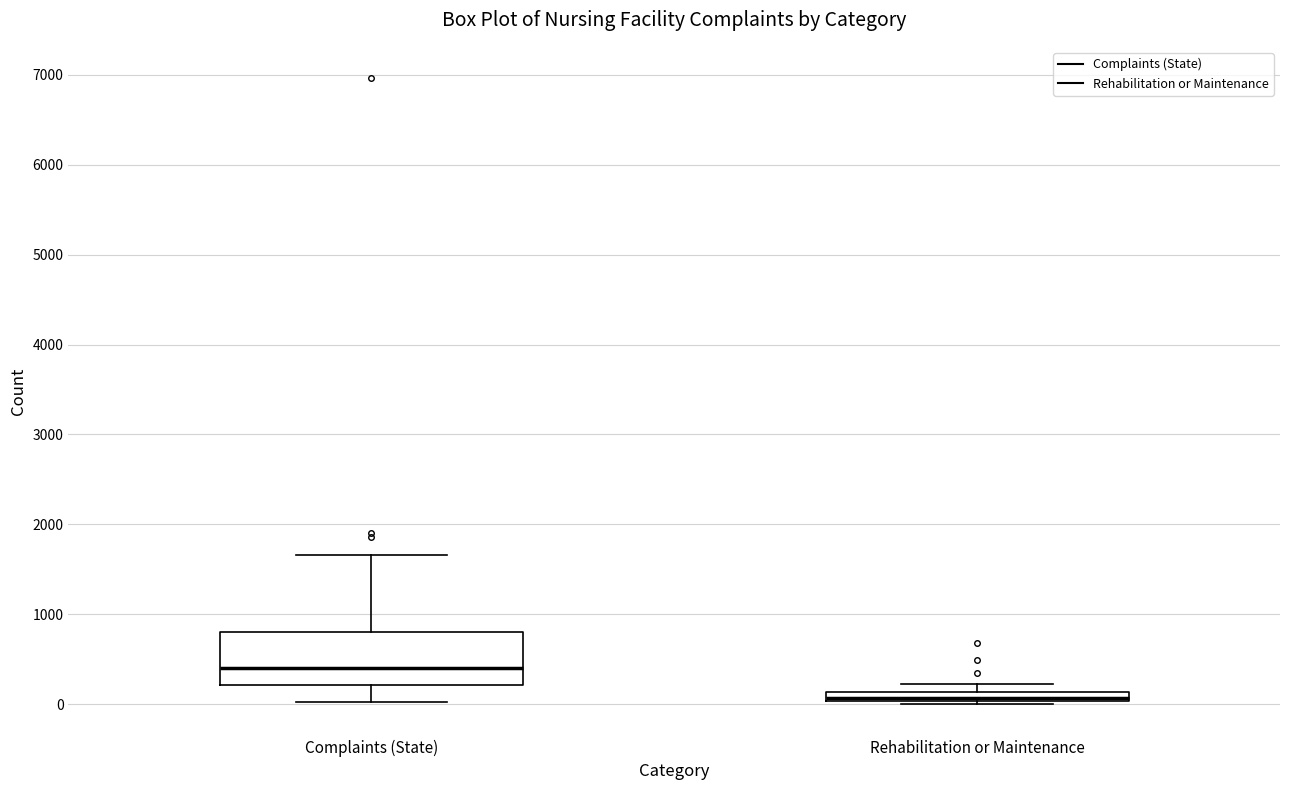

Which box is the tallest, from its lower edge to its upper edge?

Complaints (State)